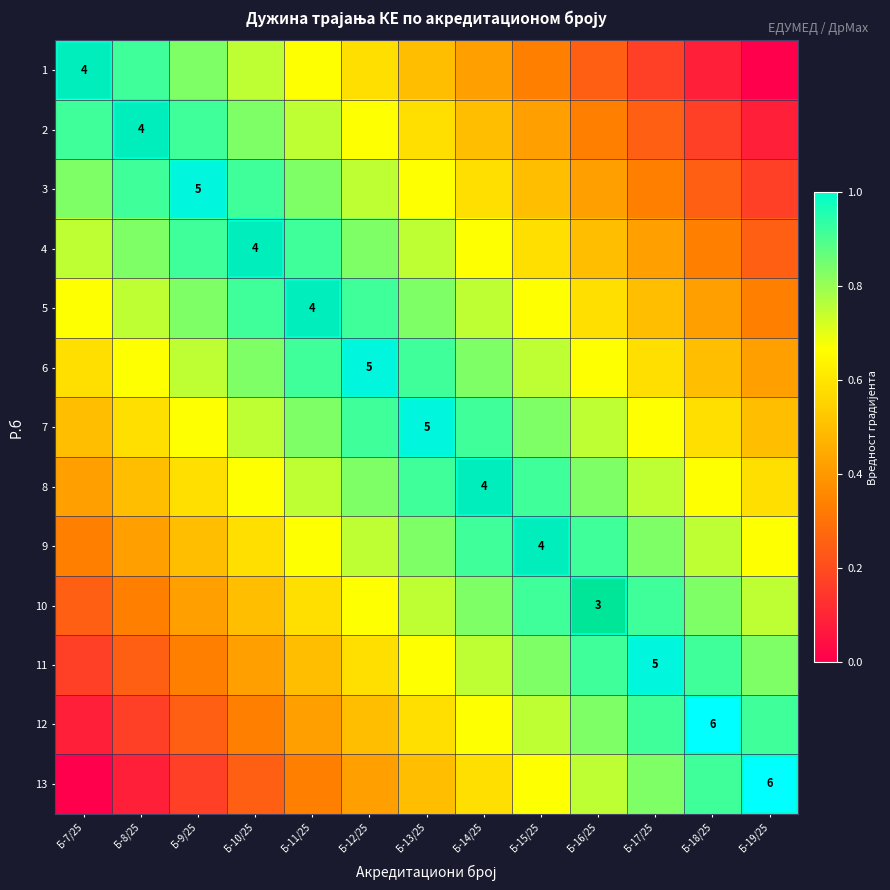

True or false: 7 has a value of 1.0 at Б-13/25.

True